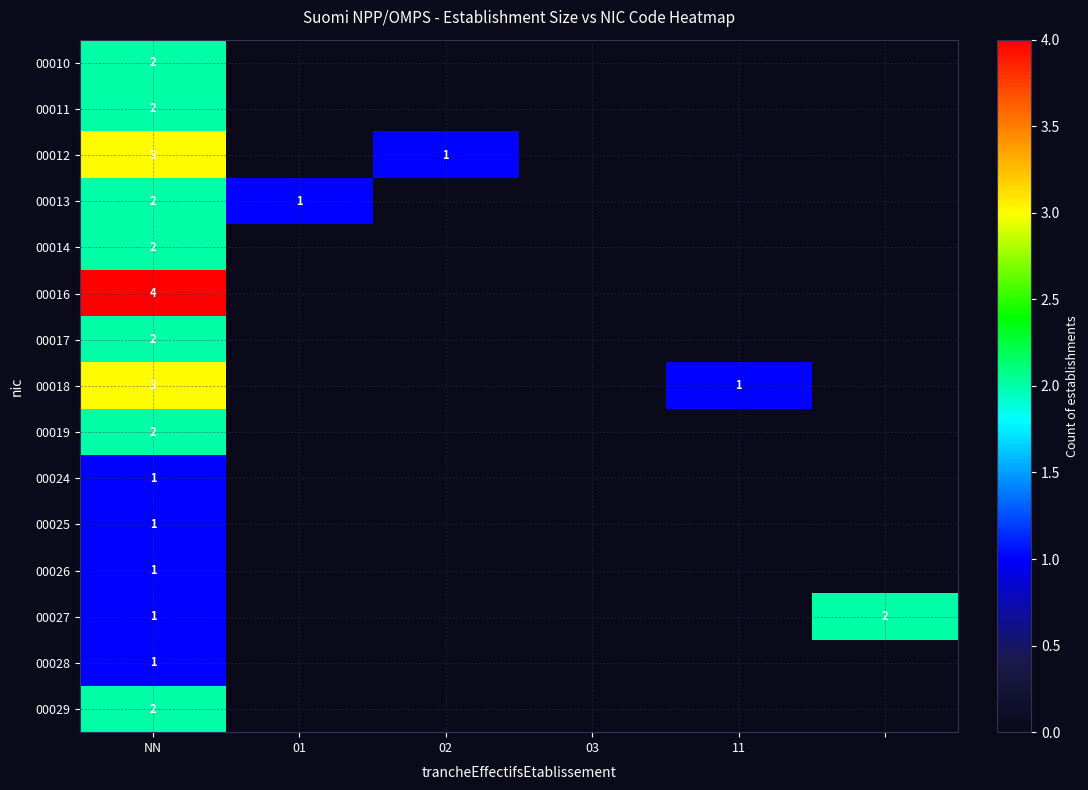

The 00019 series shows 2 at NN. True or false?

True